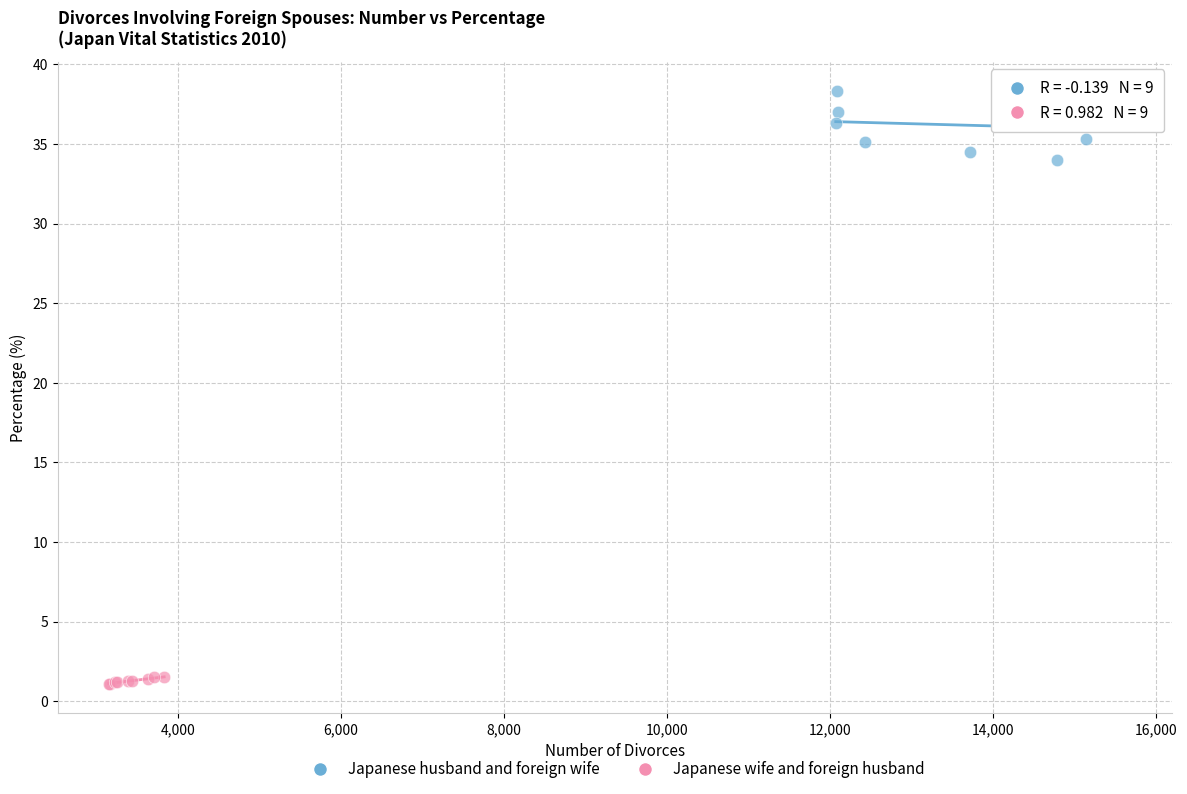

Which series reaches the minimum Y coordinate?

Japanese wife and foreign husband